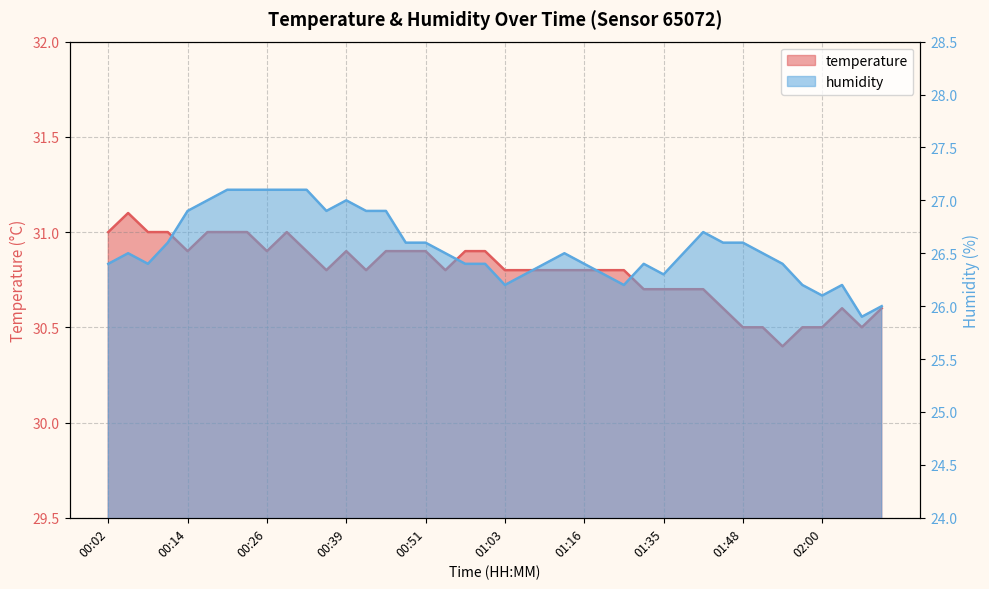

Is the value of temperature at 00:48 greater than the value of humidity at 01:48?

Yes